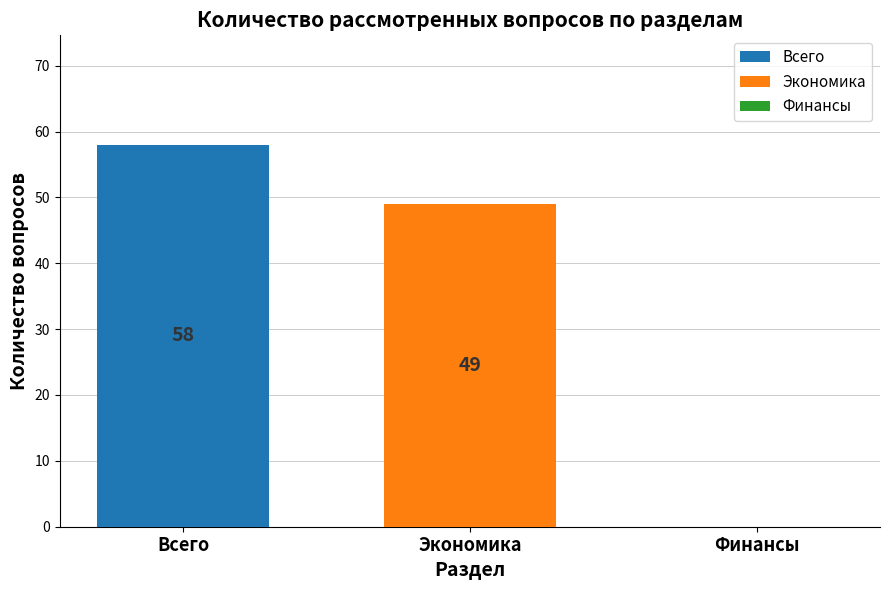

What is the smallest value displayed?

49